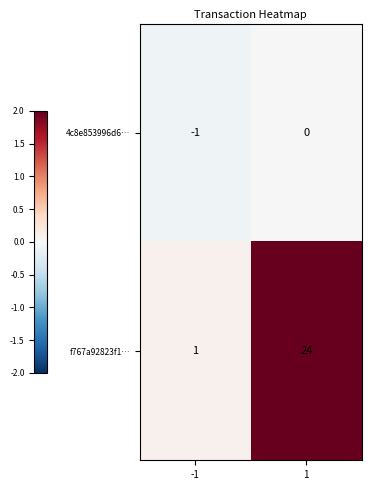

What value does the f767a92823f1… series have at 1?

24